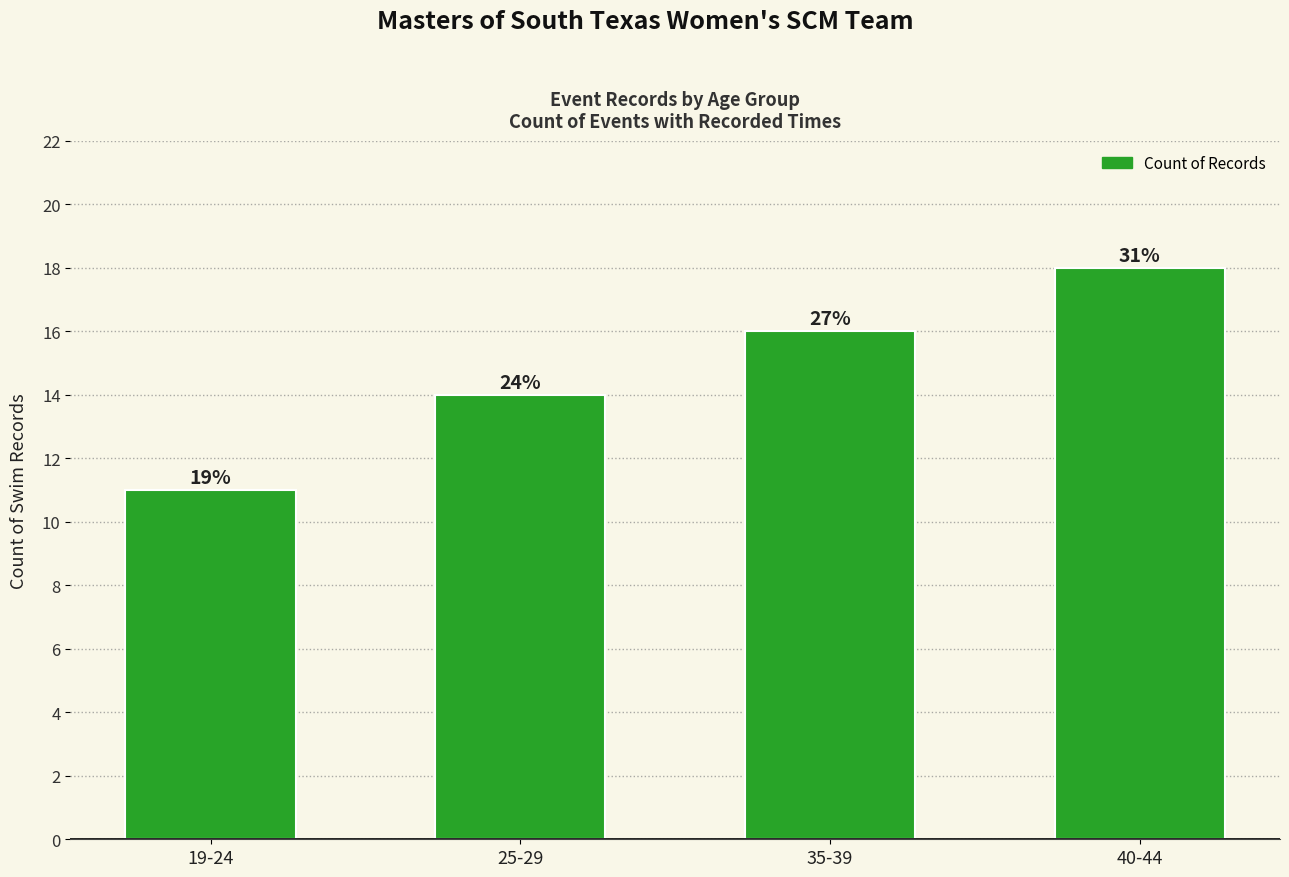

Between 25-29 and 35-39, which is larger?

35-39